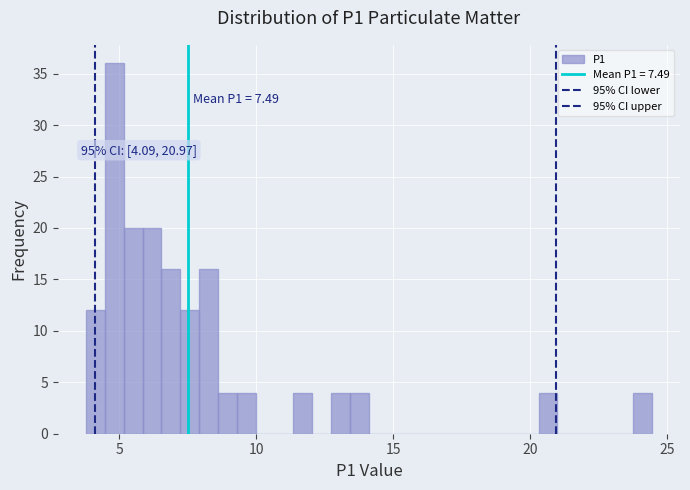

Around what value on the x-axis is the tallest bar? Give the approximate position of its centre, as read against the axis.

5.0